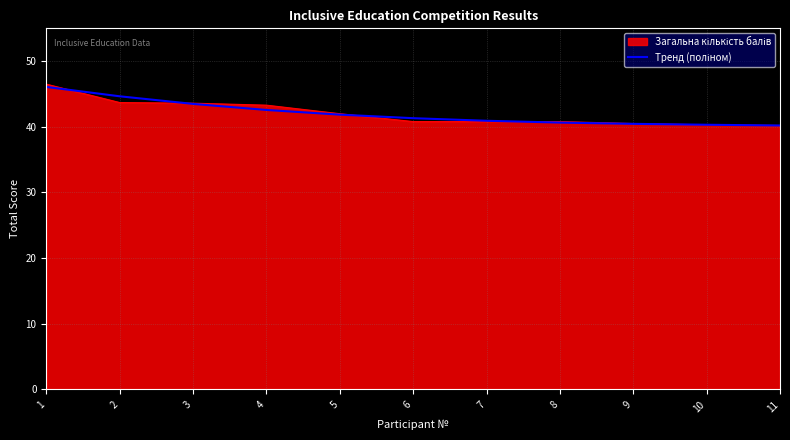

How many lines are shown in the chart?

2